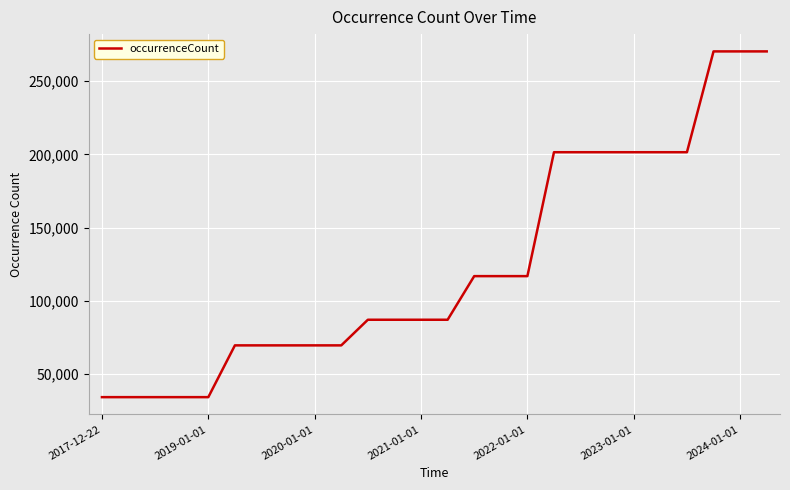

Does the chart have visible grid lines?

Yes